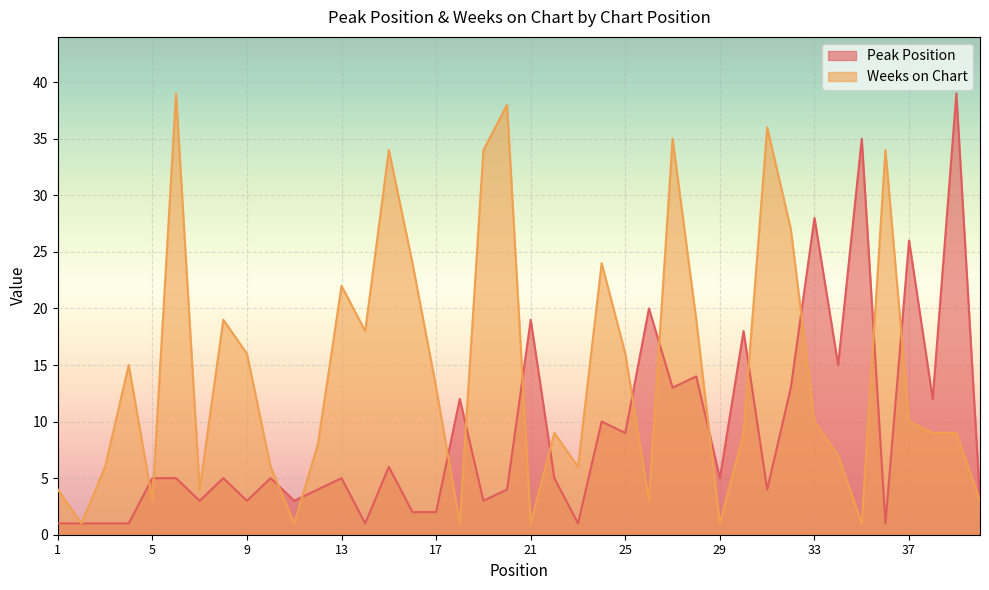

Reading left to right, list all the values displayed in this chart.

Peak Position: 1	1	1	1	5	5	3	5	3	5	3	4	5	1	6	2	2	12	3	4	19	5	1	10	9	20	13	14	5	18	4	13	28	15	35	1	26	12	39	3
Weeks on Chart: 4	1	6	15	3	39	4	19	16	6	1	8	22	18	34	24	13	1	34	38	1	9	6	24	16	3	35	19	1	9	36	27	10	7	1	34	10	9	9	3